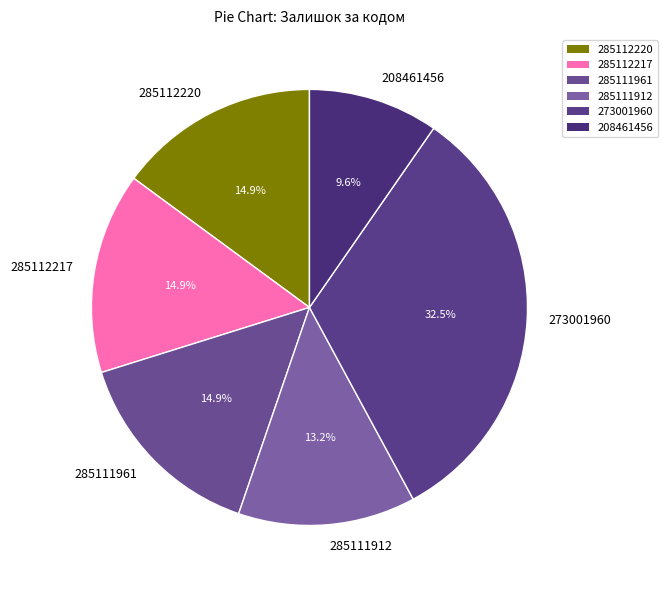

What percentage do 285111961 and 285111912 together represent?

28.1%